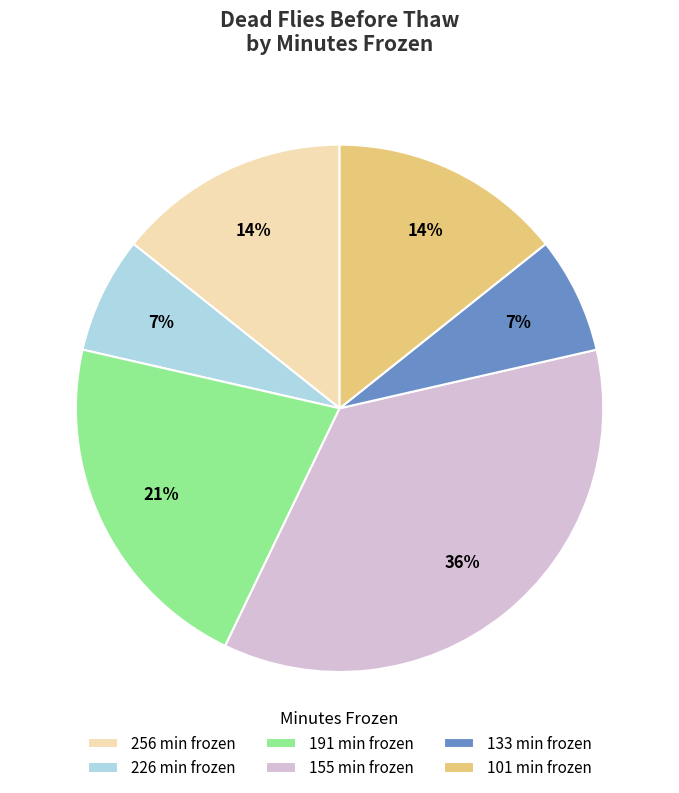

The 226 min frozen slice represents 1% of the pie. True or false?

False